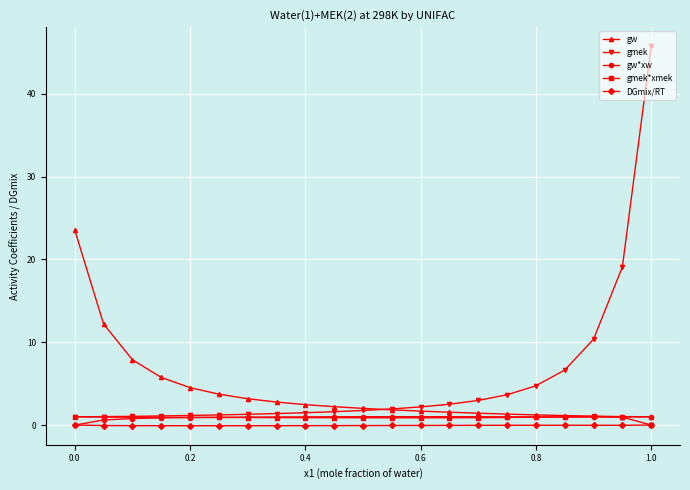

What is the sum of all gmek*xmek values?

18.5